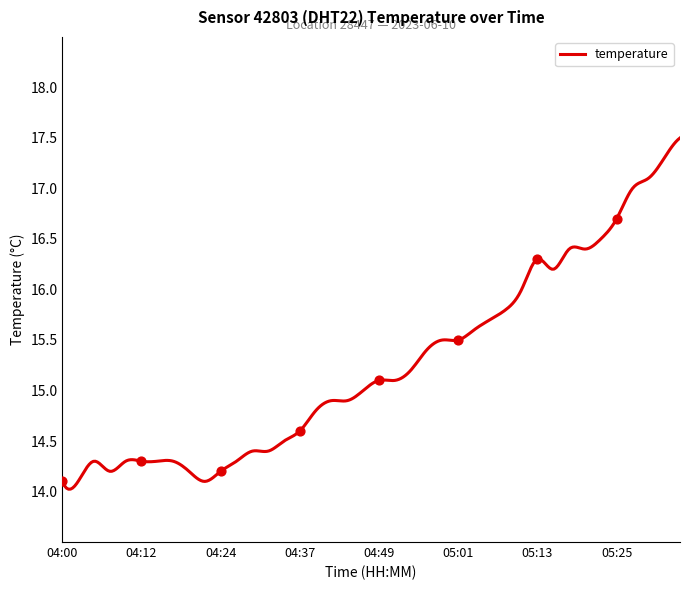

What is the change in value from 04:46 to 05:28?

+2.0